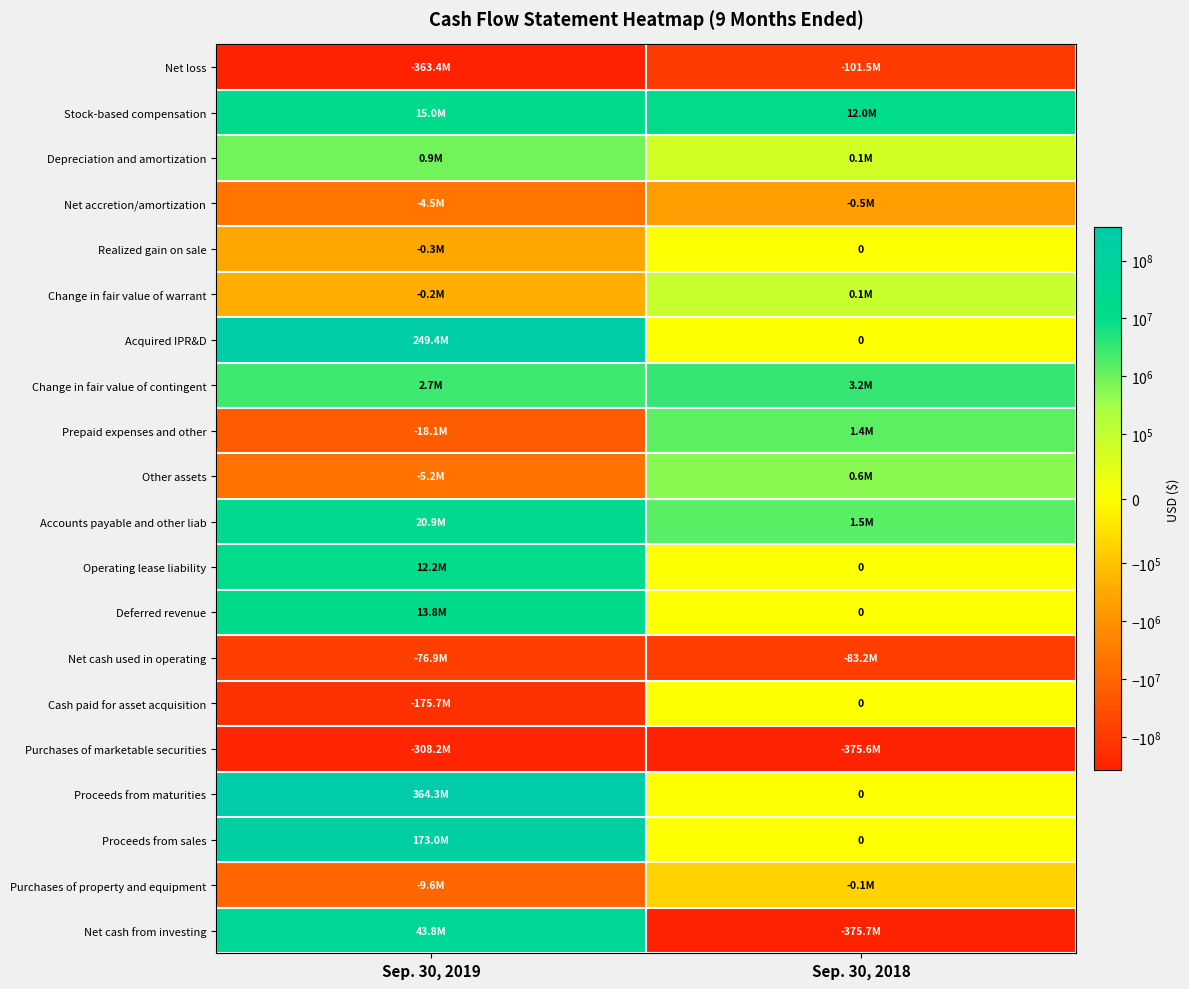

What is the sum of the Net cash used in operating values at Sep. 30, 2018 and Sep. 30, 2019?

-160119000